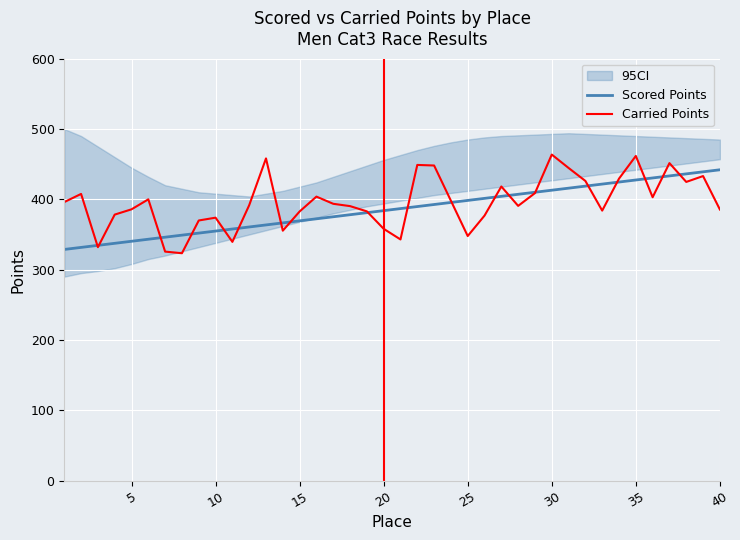

The value of Carried Points at 25 is 219.2. True or false?

False